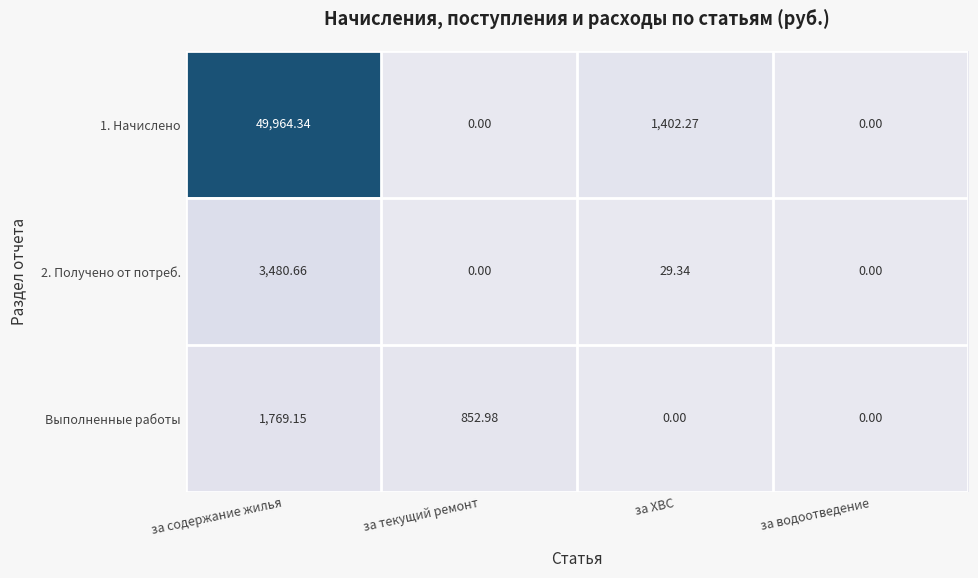

Is the value of 1. Начислено at за содержание жилья greater than the value of Выполненные работы at за водоотведение?

Yes